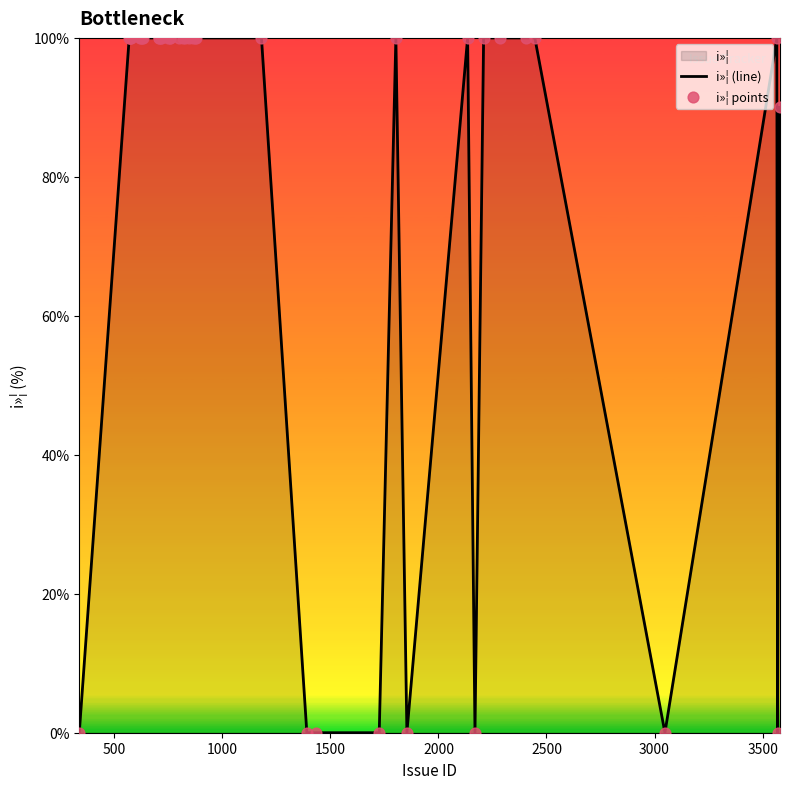

Which series has the largest Y range (max minus min)?

i»¦ (line)